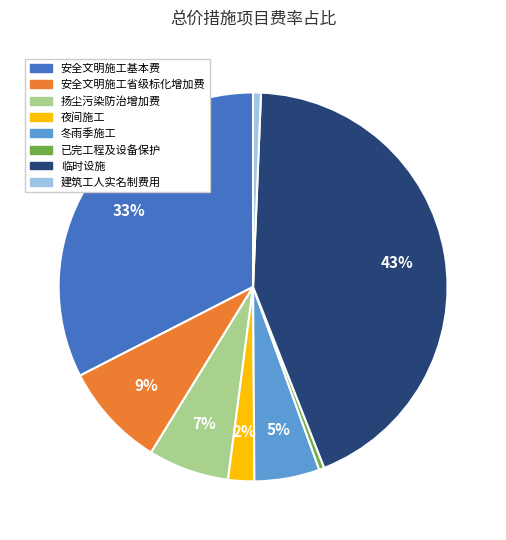

Which has a higher value, 安全文明施工基本费 or 扬尘污染防治增加费?

安全文明施工基本费